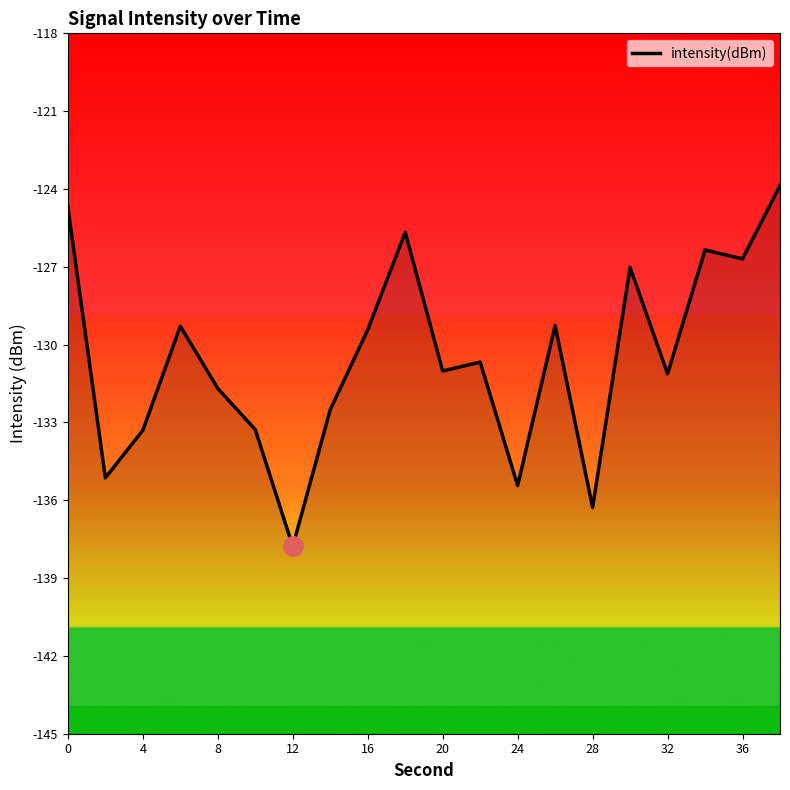

How many interior local valleys (lower than both neighbors) does the data have?

7